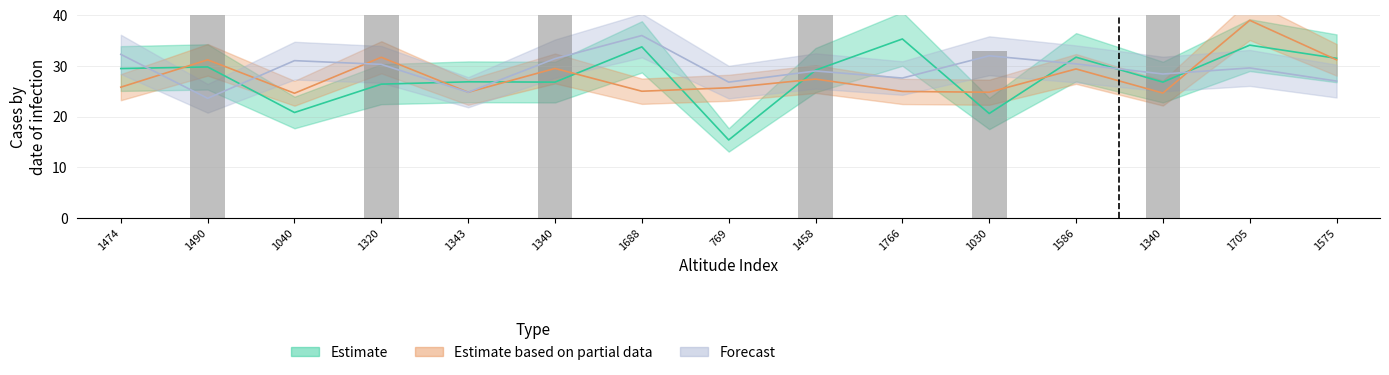

How many groups of bars are there?

15